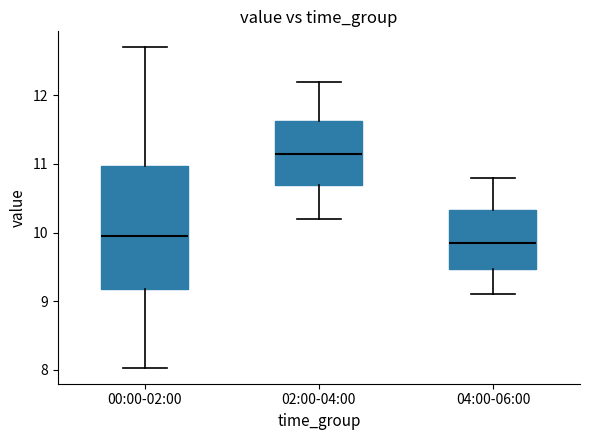

Reading left to right, transcribe this box plot: for each box, give where its median line is, the range the box spans, and where its two whiskers end, as read against the y-axis. The values are not printed on the chart, so give them approximately, as read against the axis.

00:00-02:00: median 10.0, box 9.2 to 11.0, whiskers 8.0 to 12.7
02:00-04:00: median 11.2, box 10.7 to 11.6, whiskers 10.2 to 12.2
04:00-06:00: median 9.9, box 9.5 to 10.3, whiskers 9.1 to 10.8